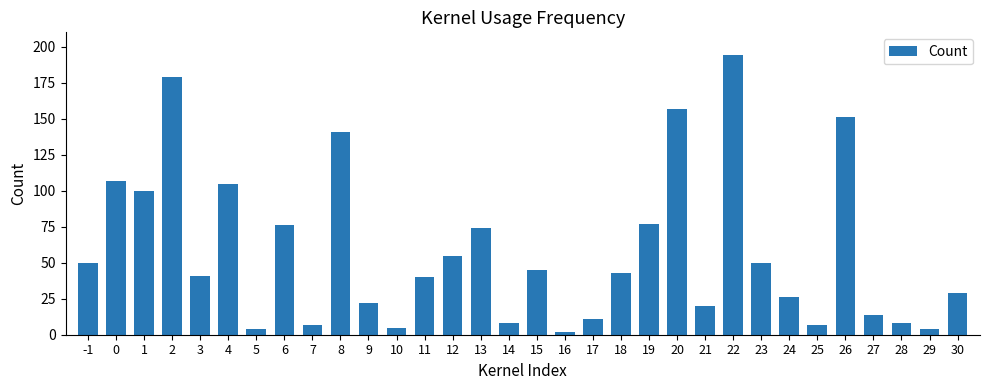

What is the average value?

58